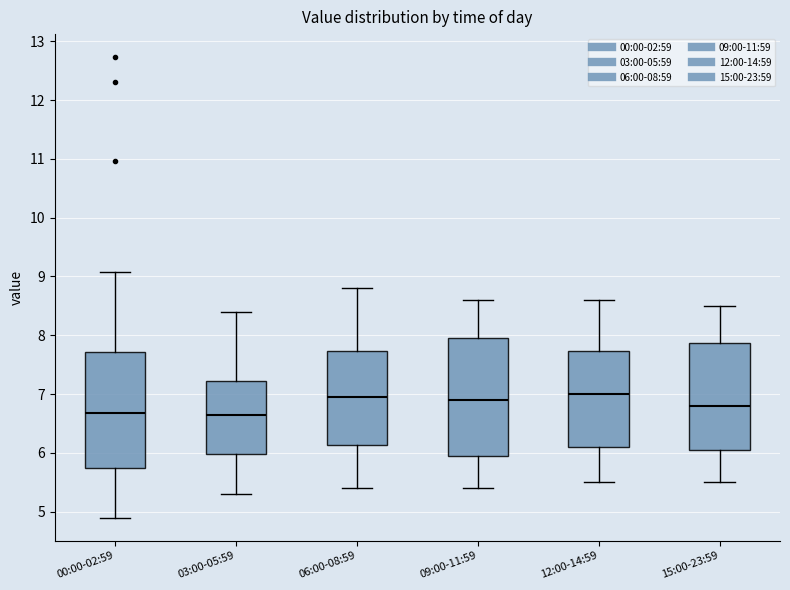

Where is the lower edge of the box for 06:00-08:59 on the y-axis? The values are not printed on the chart, so give them approximately, as read against the axis.

6.1